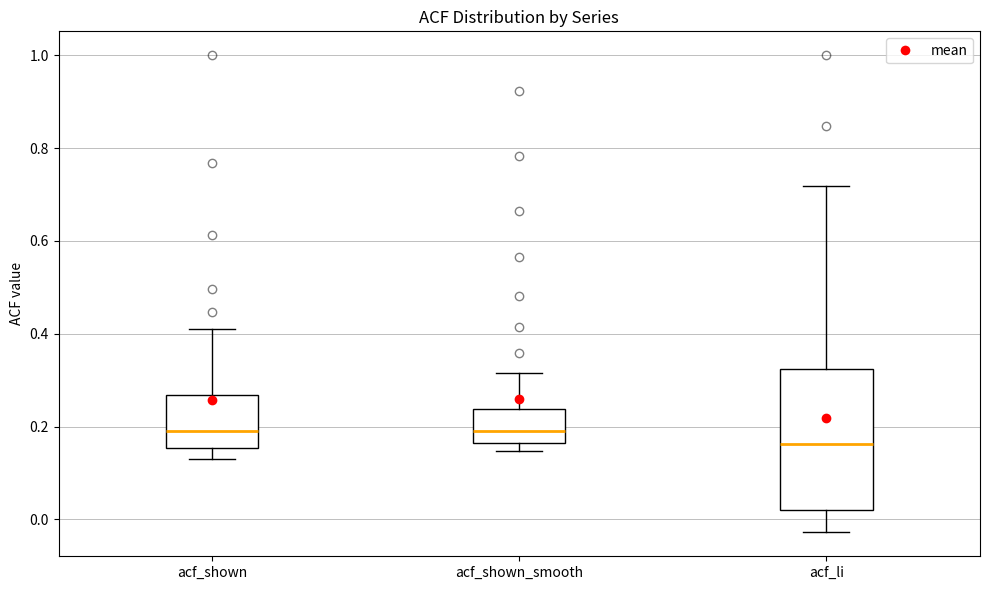

Reading left to right, read every box against the y-axis: the position of its median line, the range the box covers, and the ends of its whiskers. The values are not printed on the chart, so give them approximately, as read against the axis.

acf_shown: median 0.20, box 0.16 to 0.26, whiskers 0.14 to 0.42
acf_shown_smooth: median 0.20, box 0.16 to 0.24, whiskers 0.14 to 0.32
acf_li: median 0.16, box 0.02 to 0.32, whiskers -0.02 to 0.72